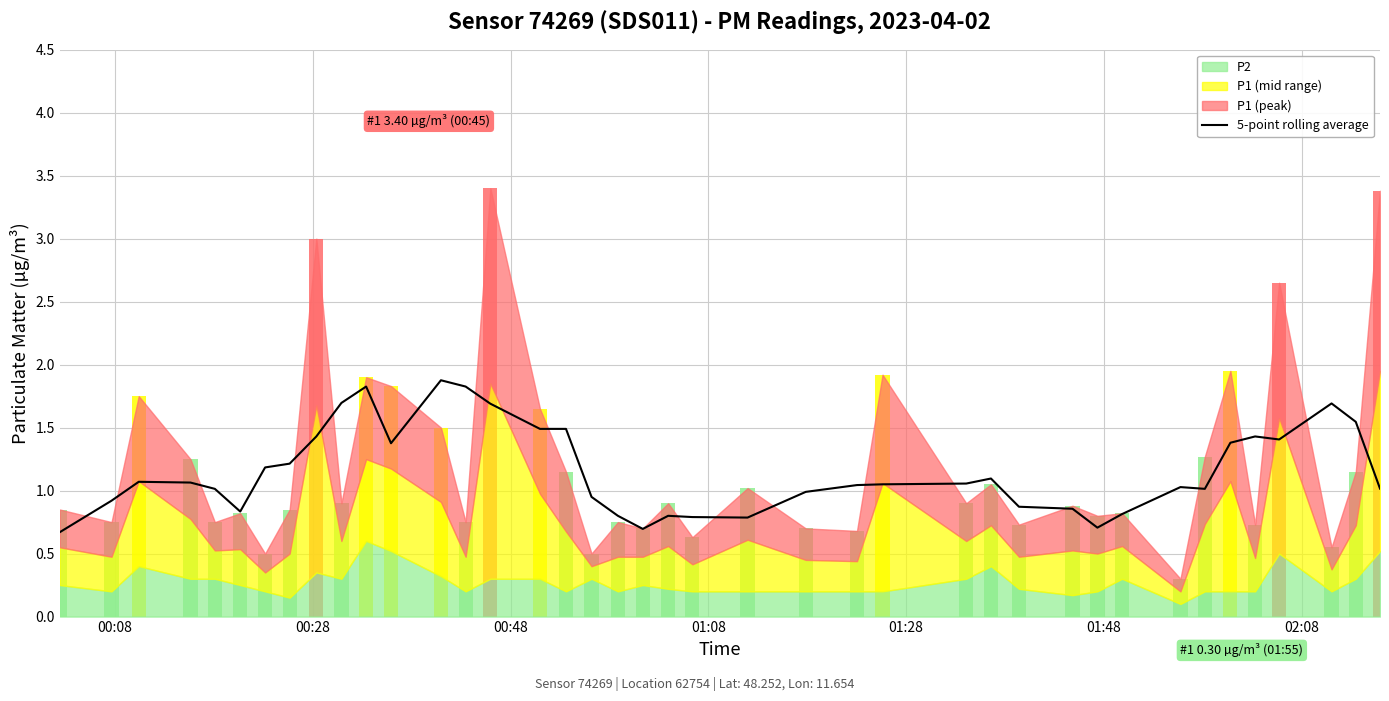

Does the chart contain stacked bars?

No